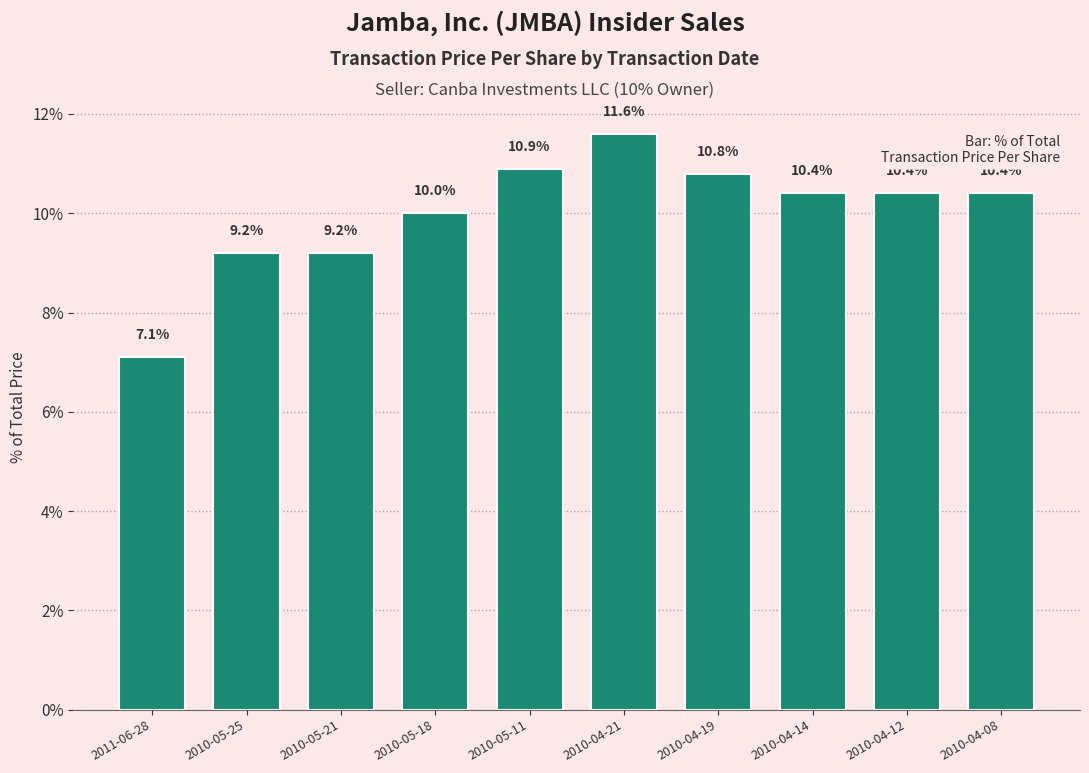

What is the sum of the values at 2010-05-11 and 2010-04-14?

21.3